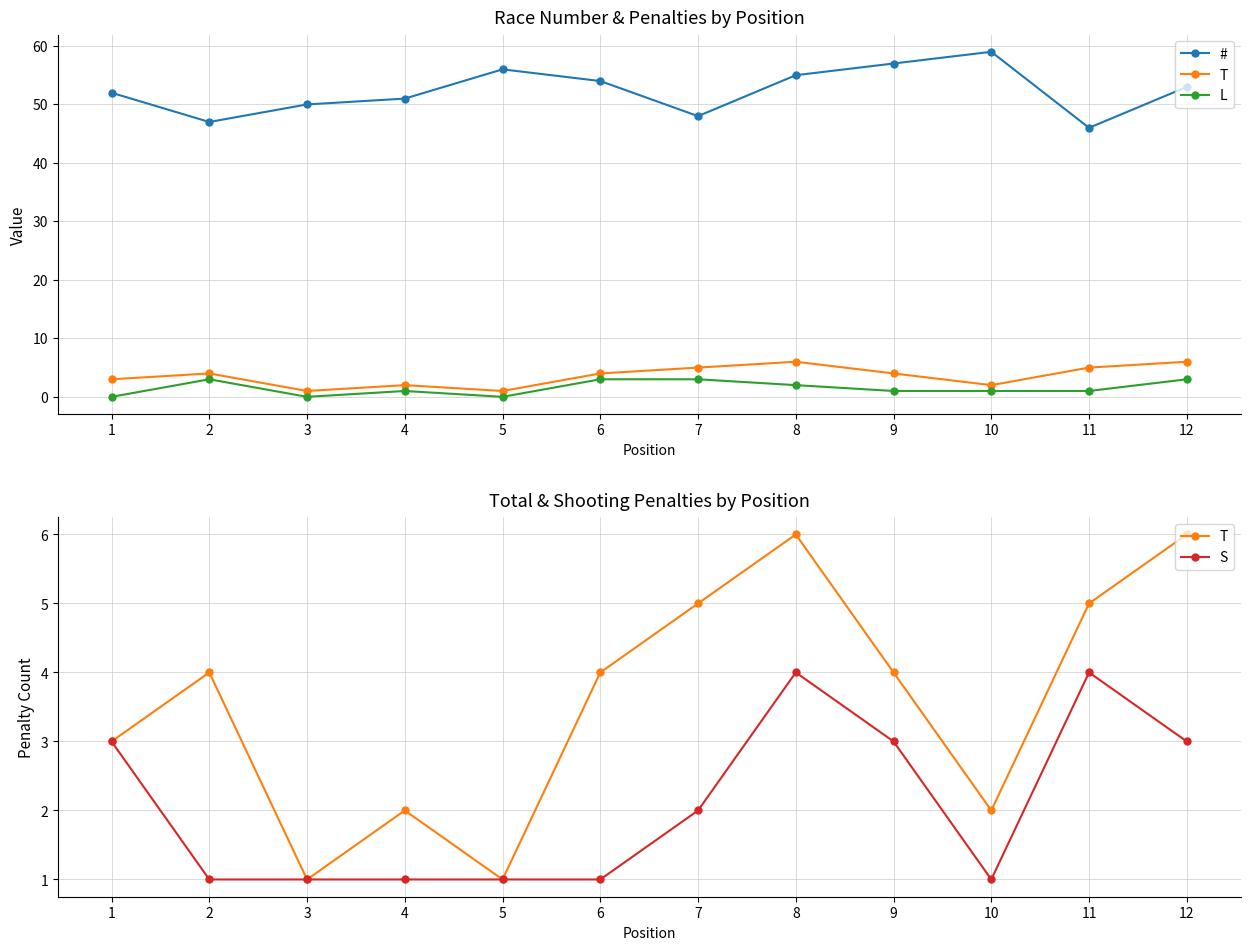

At how many categories does at least one series exceed 55?

3